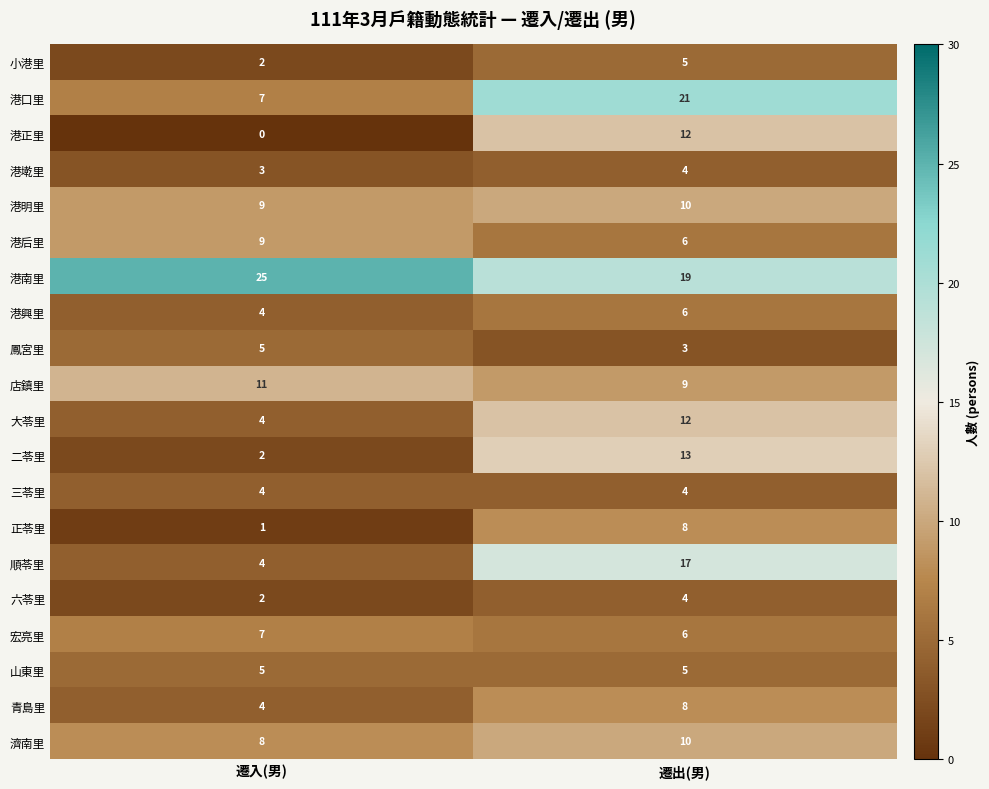

Between 遷入(男) and 遷出(男), which series saw the biggest shift?

港口里